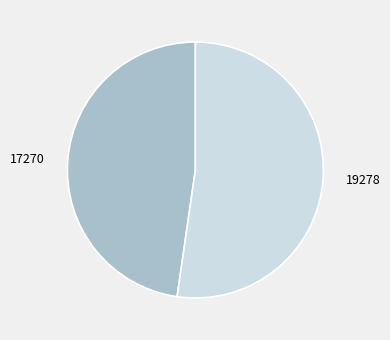

Rank the categories by value from highest to lowest.

19278, 17270